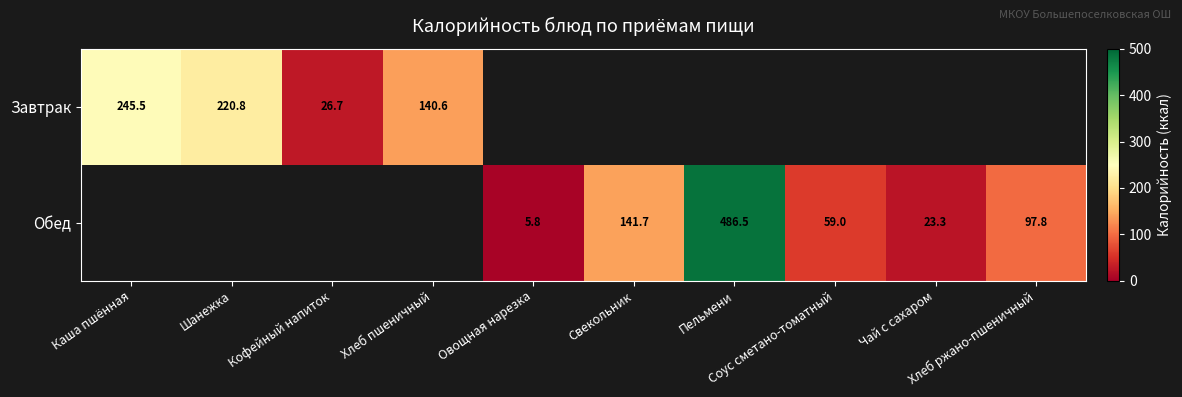

Is it true that Завтрак equals 40.0 at Кофейный напиток?

False